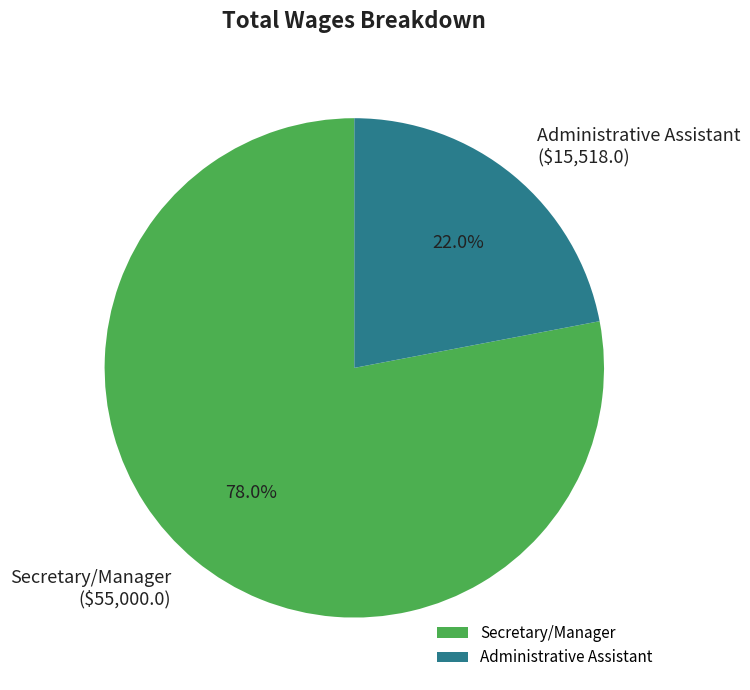

What is the largest slice in the pie chart?

Secretary/Manager